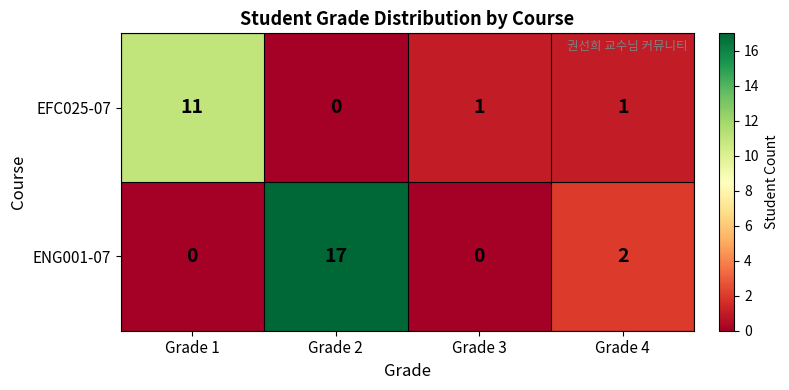

Rank the series at Grade 2 from highest to lowest value.

ENG001-07, EFC025-07